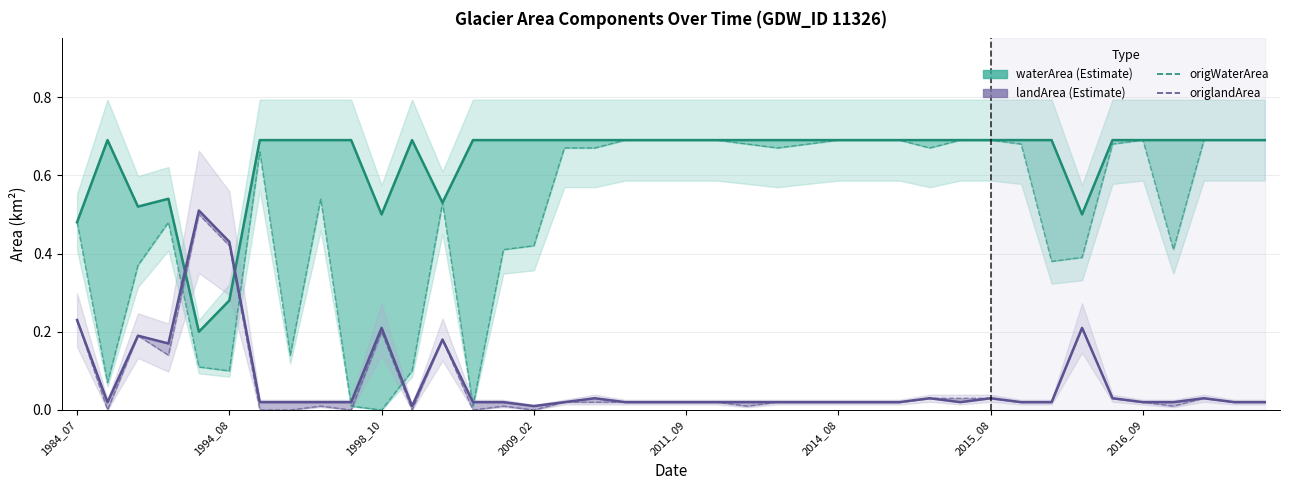

True or false: origlandArea and landArea cross at least once.

False